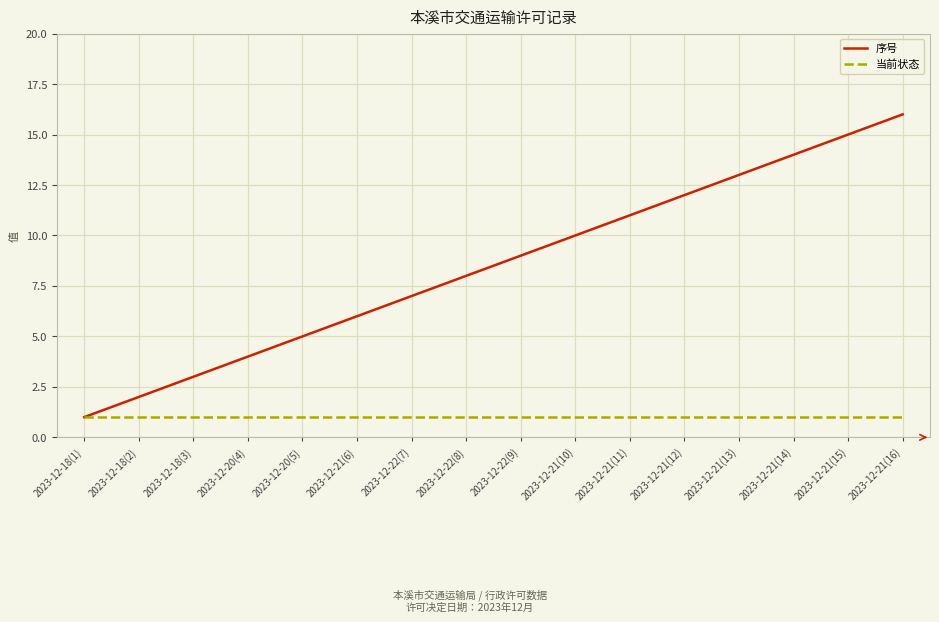

List the series in order of their overall mean, lowest first.

当前状态, 序号